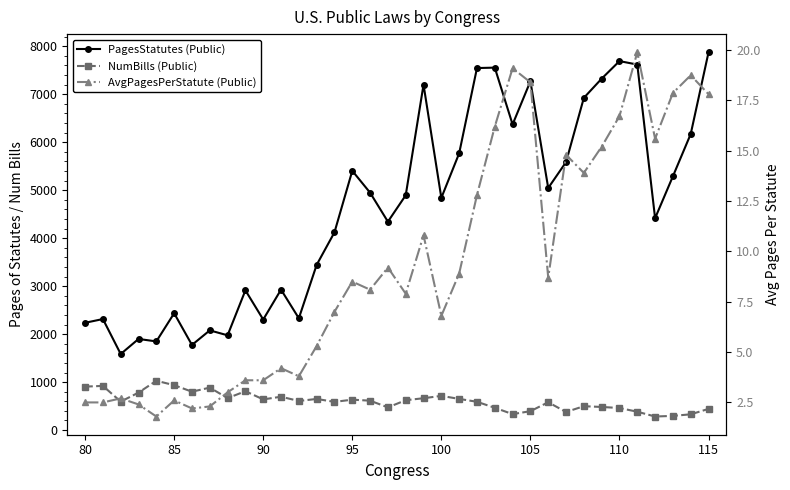

How many interior local peaks does the NumBills (Public) series have?

10